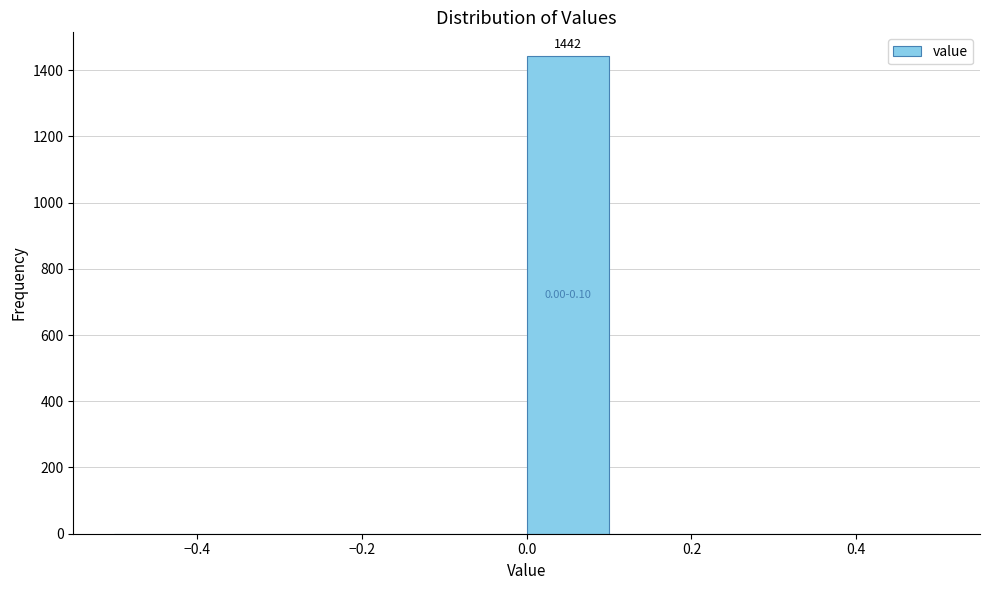

Which range on the x-axis has the tallest bar?

0.0 to 0.1